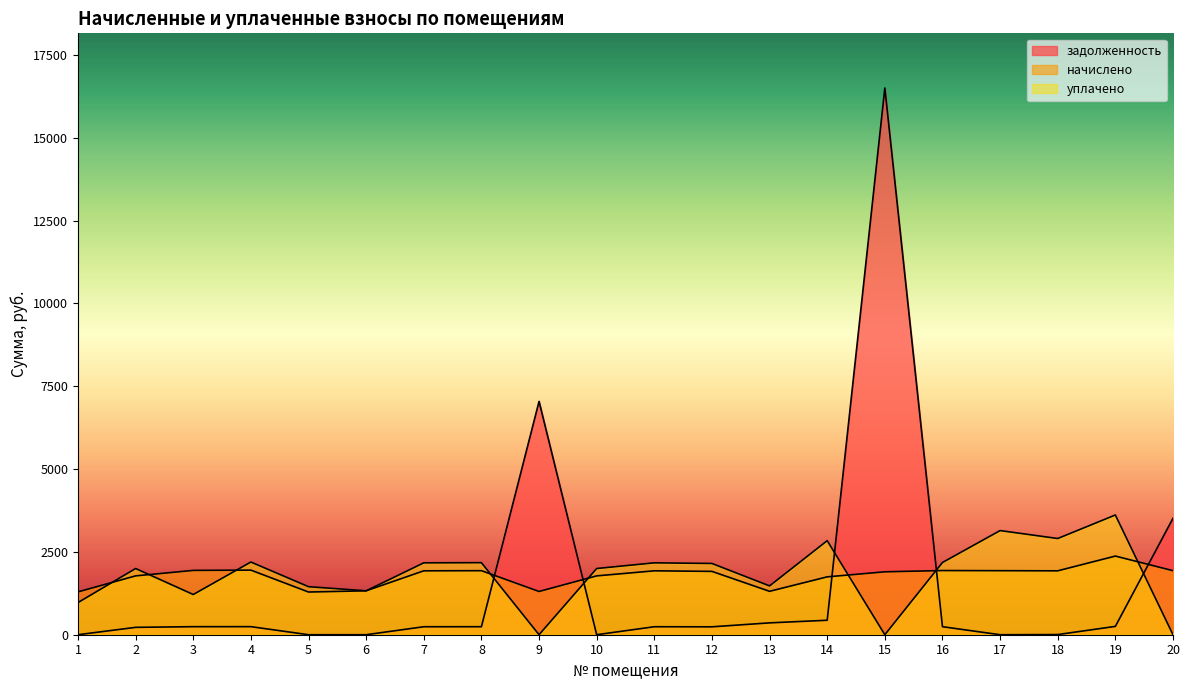

The value of уплачено at 18 is 678.5. True or false?

False